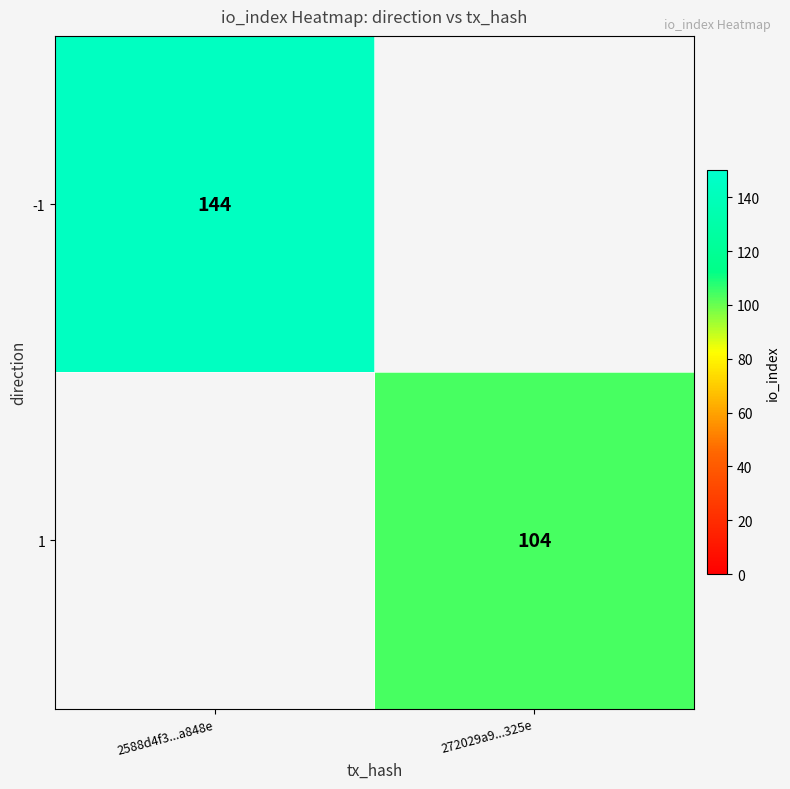

The value of 1 at 272029a9...325e is 104. True or false?

True